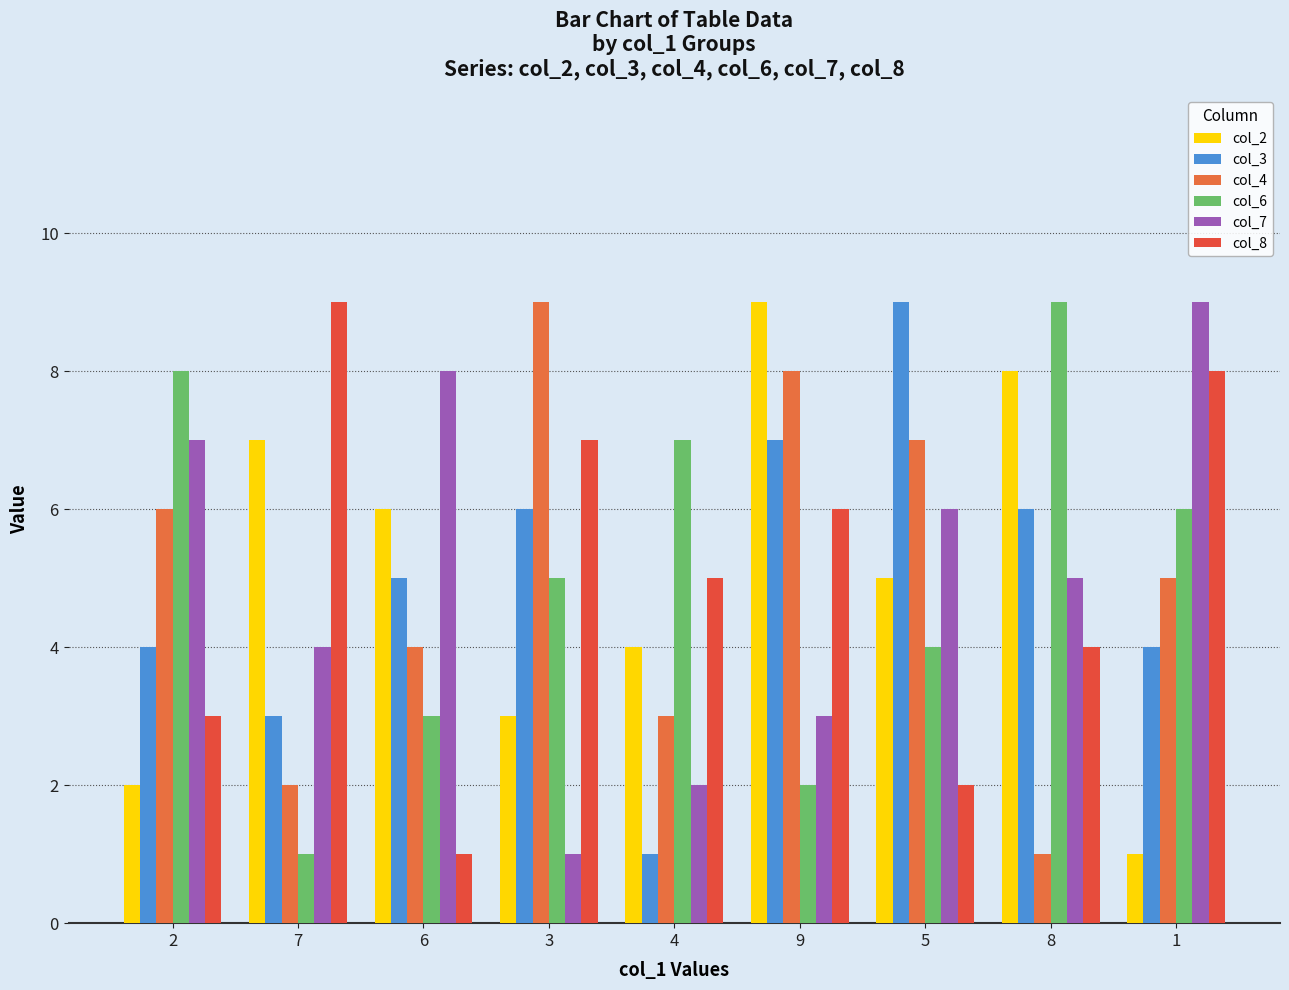

Which series has the widest spread of values?

col_2